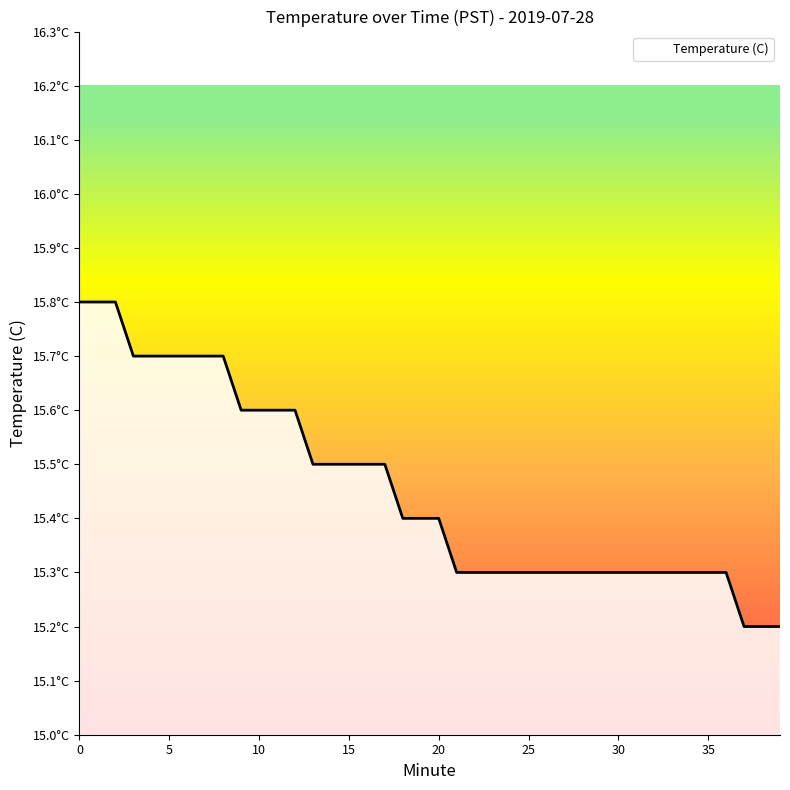

What is the average value?

15.5